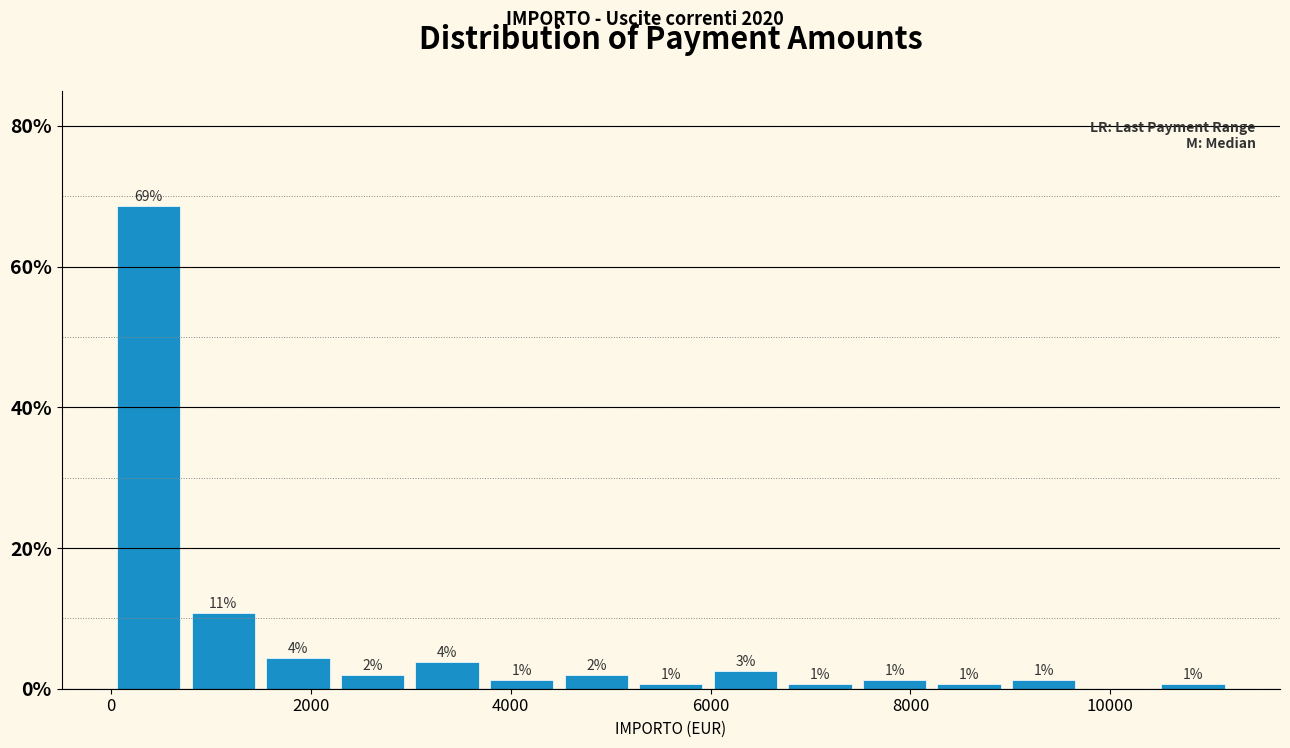

Around what value on the x-axis is the tallest bar? Give the approximate position of its centre, as read against the axis.

400